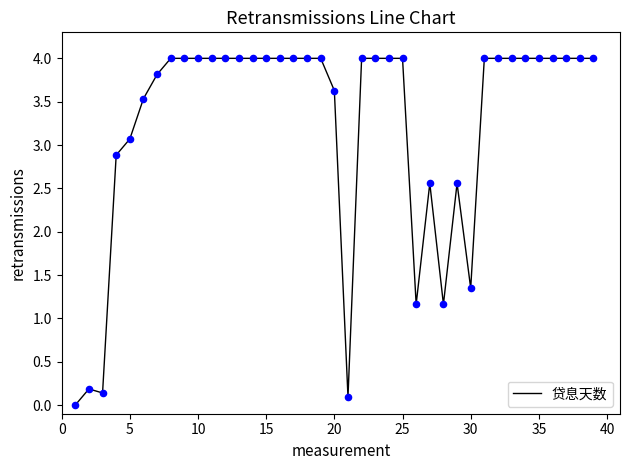

What is the maximum value shown in the chart?

4.0